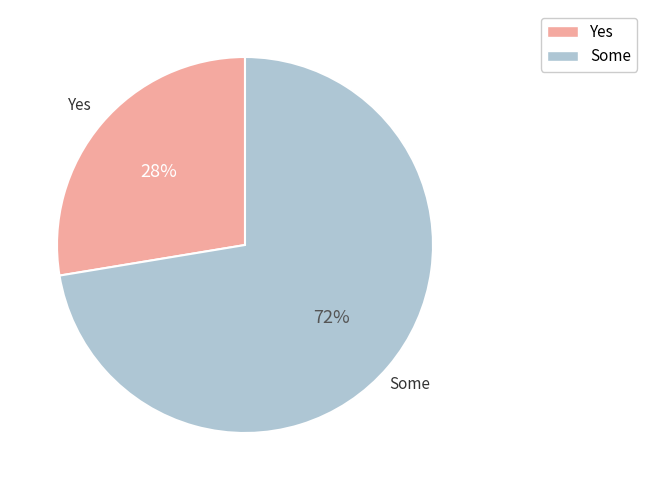

Does any single category account for the majority?

Yes